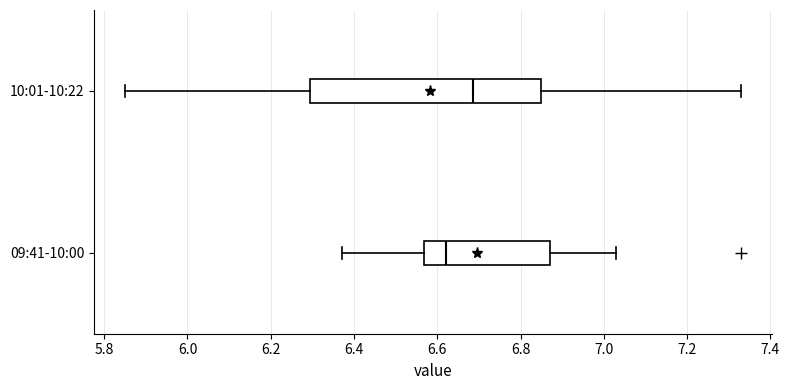

Which box is the widest, from its left edge to its right edge?

10:01-10:22